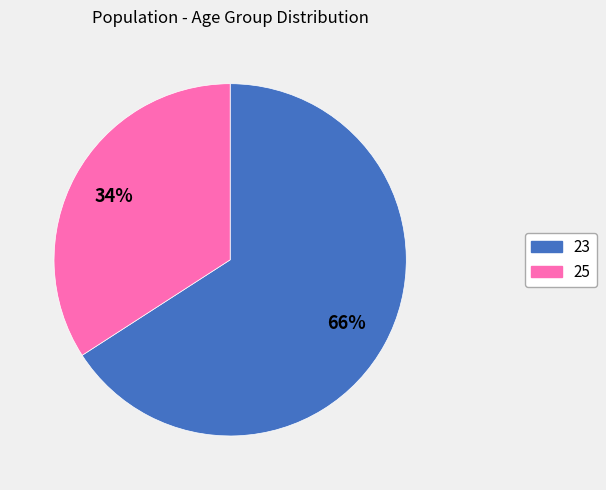

Combined, do 25 and 23 account for over 50%?

Yes